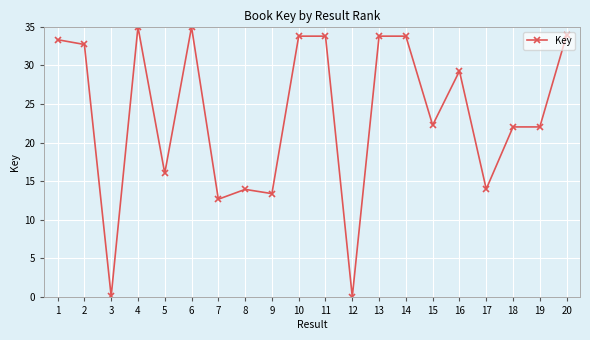

What is the value of the 19th point from the left?

22.0